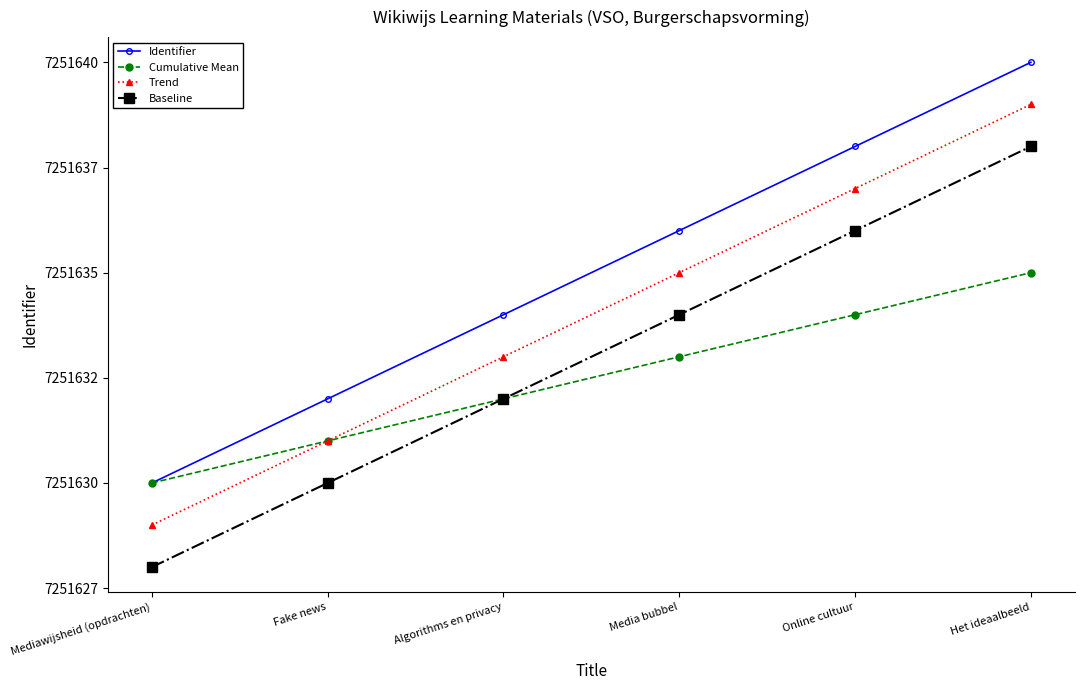

Is the value of Identifier at Fake news greater than the value of Baseline at Het ideaalbeeld?

No